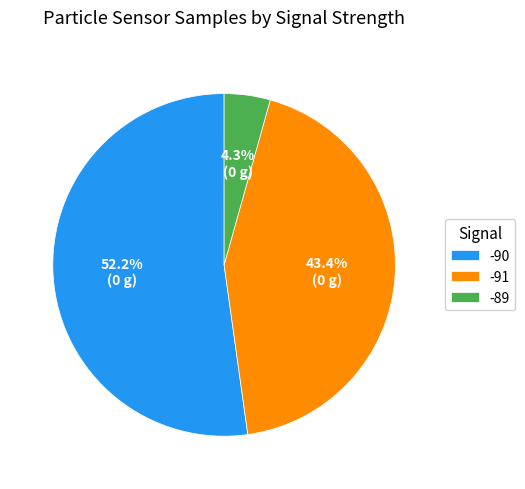

Between -90 and -89, which is larger?

-90